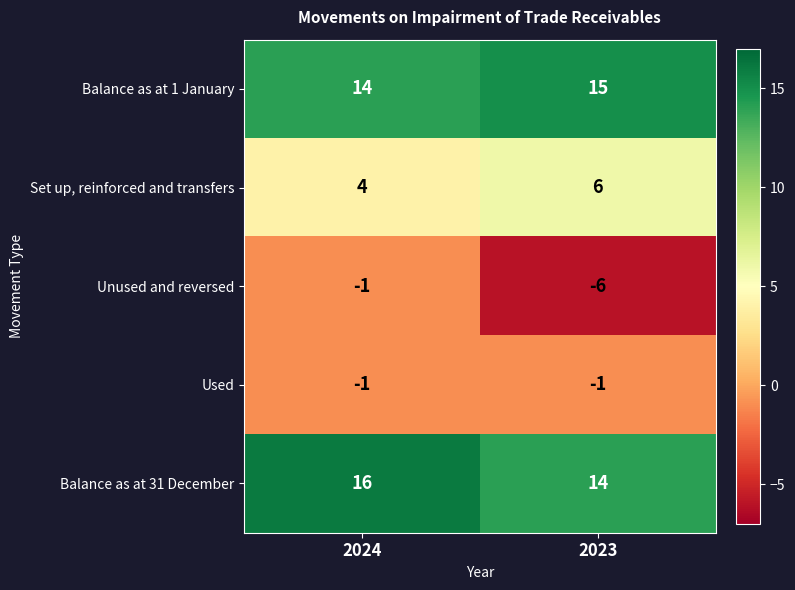

What is the total value across all series at 2023?

28